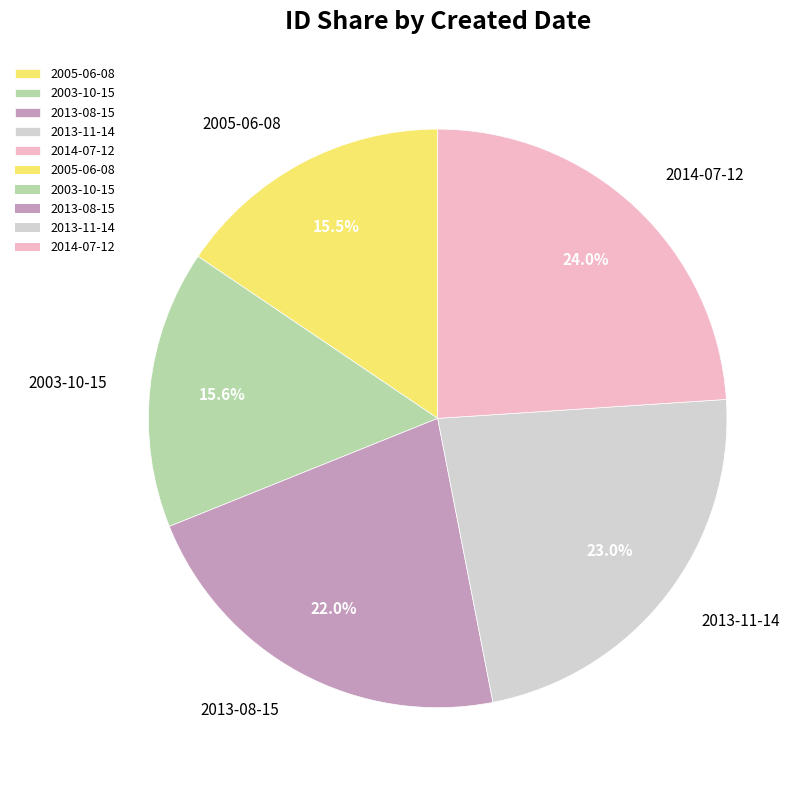

To the nearest percent, what is the difference between the largest and smallest slice percentages?

8%